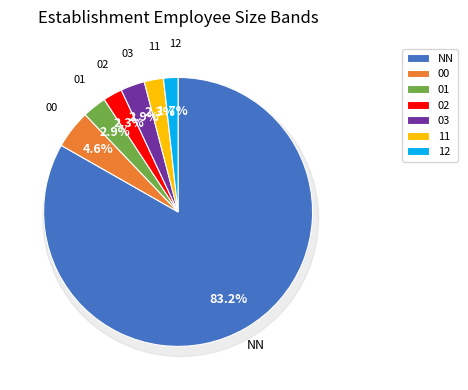

How many slices are in this pie chart?

7